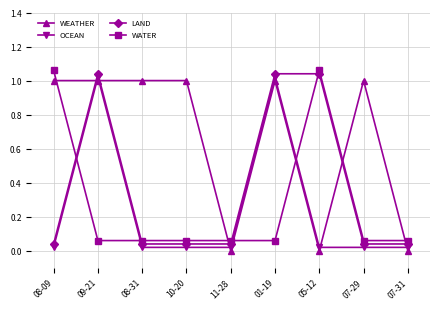

Between 08-09 and 07-29, which series saw the biggest shift?

WATER